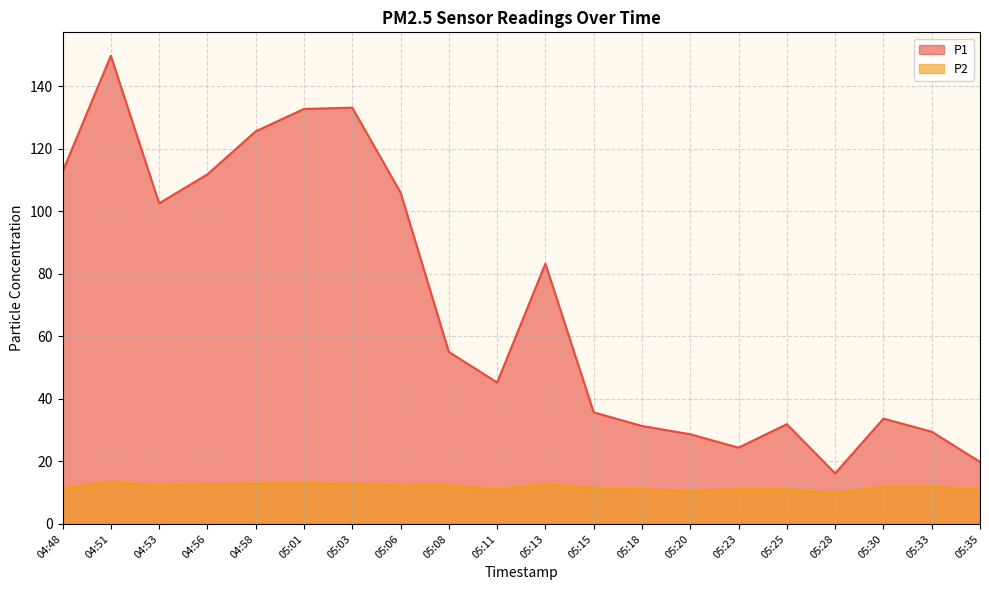

What is the spread (max minus min) of values at 04:51?

136.2